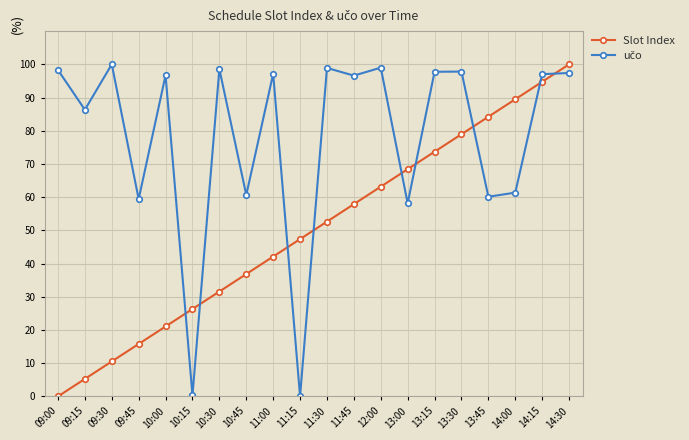

What is the sum of the Slot Index values at 11:45 and 09:15?

63.2